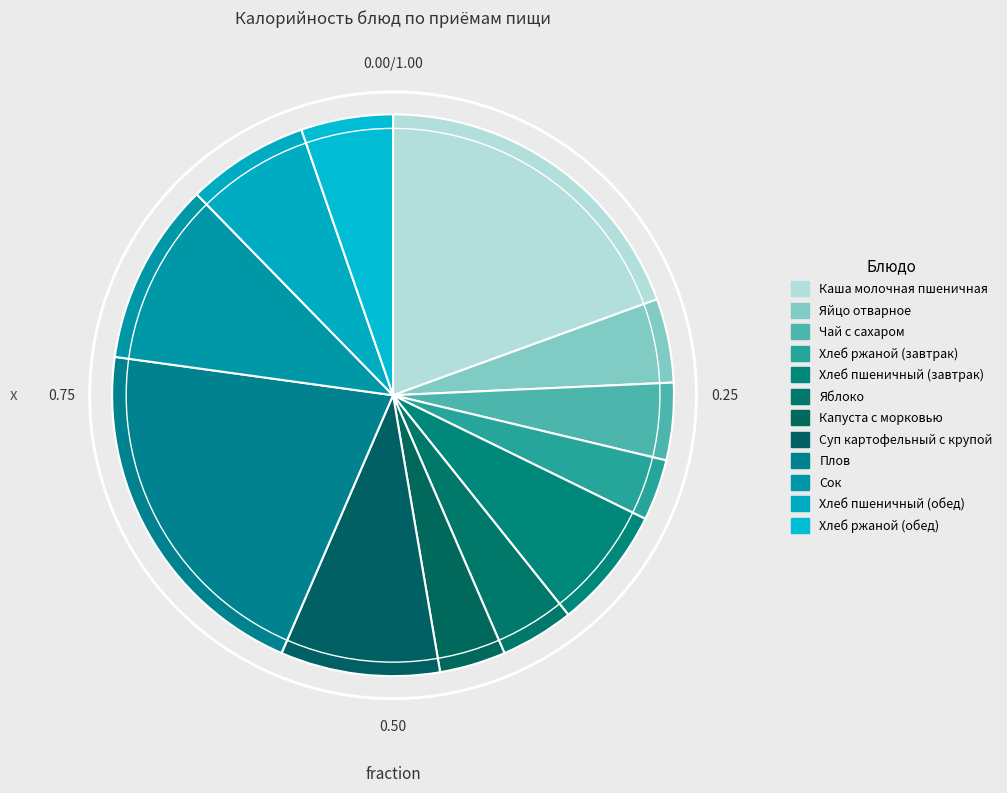

Count the number of slices in the pie.

12